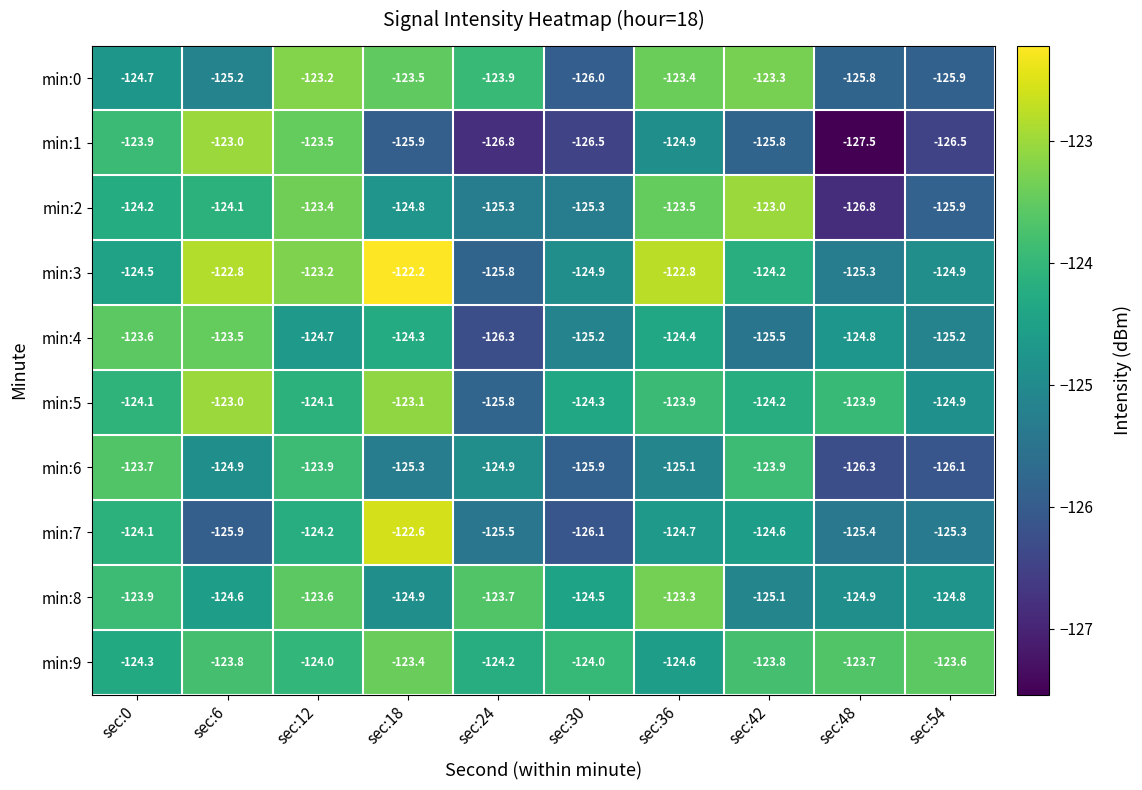

Between sec:42 and sec:54, which series saw the biggest shift?

min:2